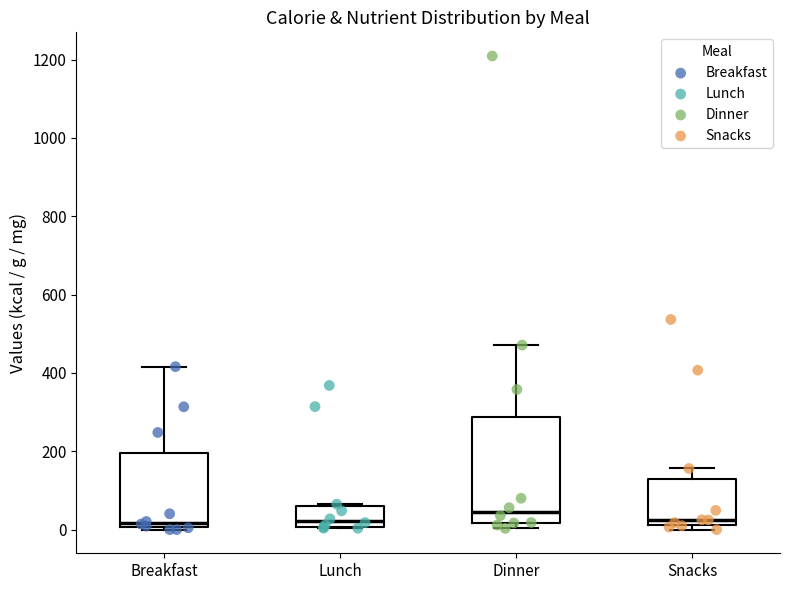

Which box's median line is the highest?

Dinner